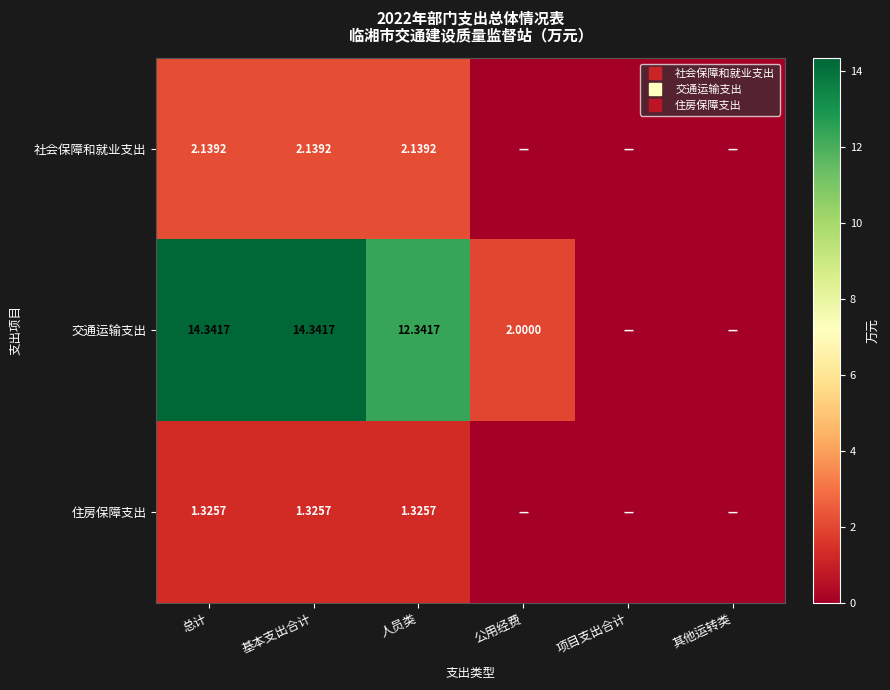

At how many categories does at least one series exceed 11?

3